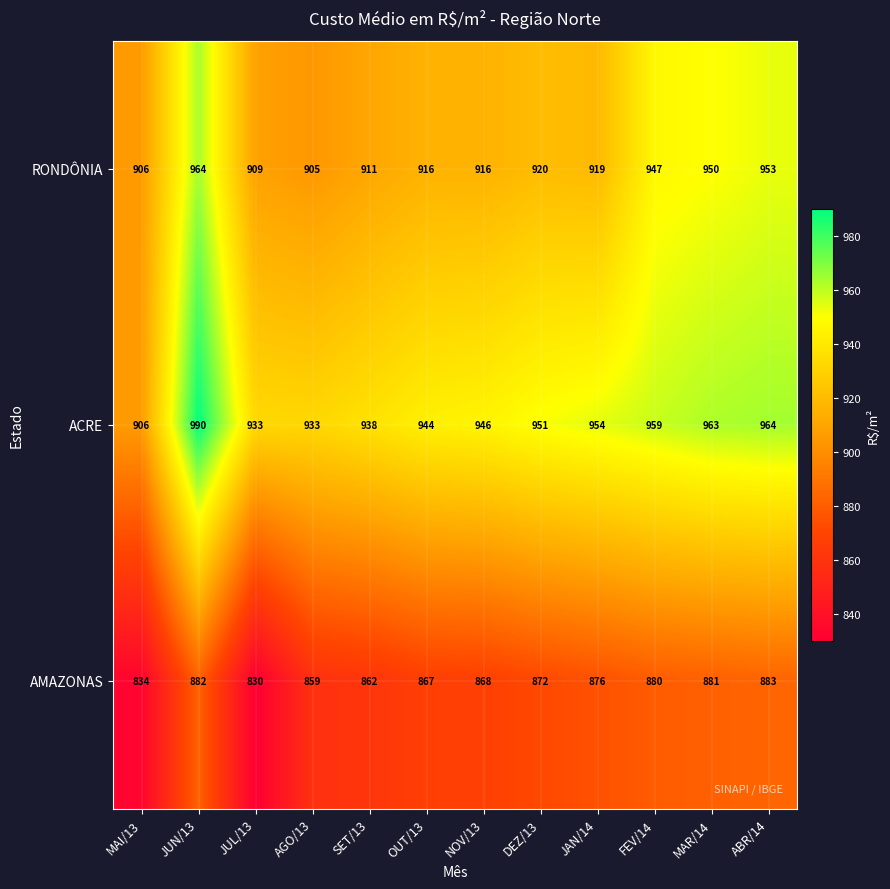

What is the spread (max minus min) of values at JUL/13?

103